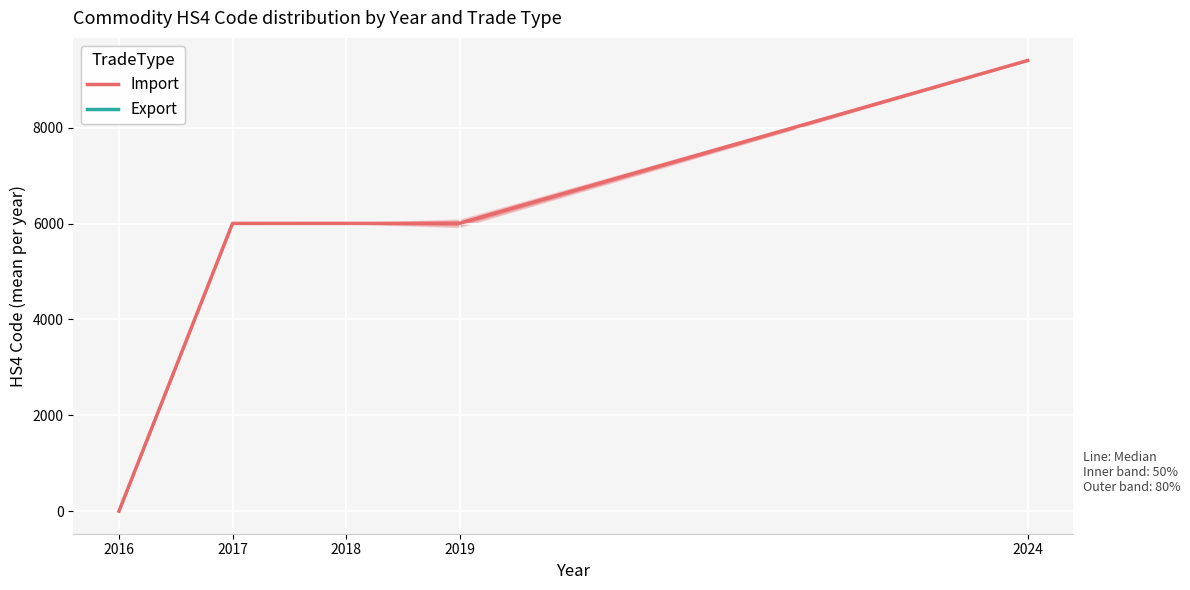

At which label is the value closest to 4701?

2017